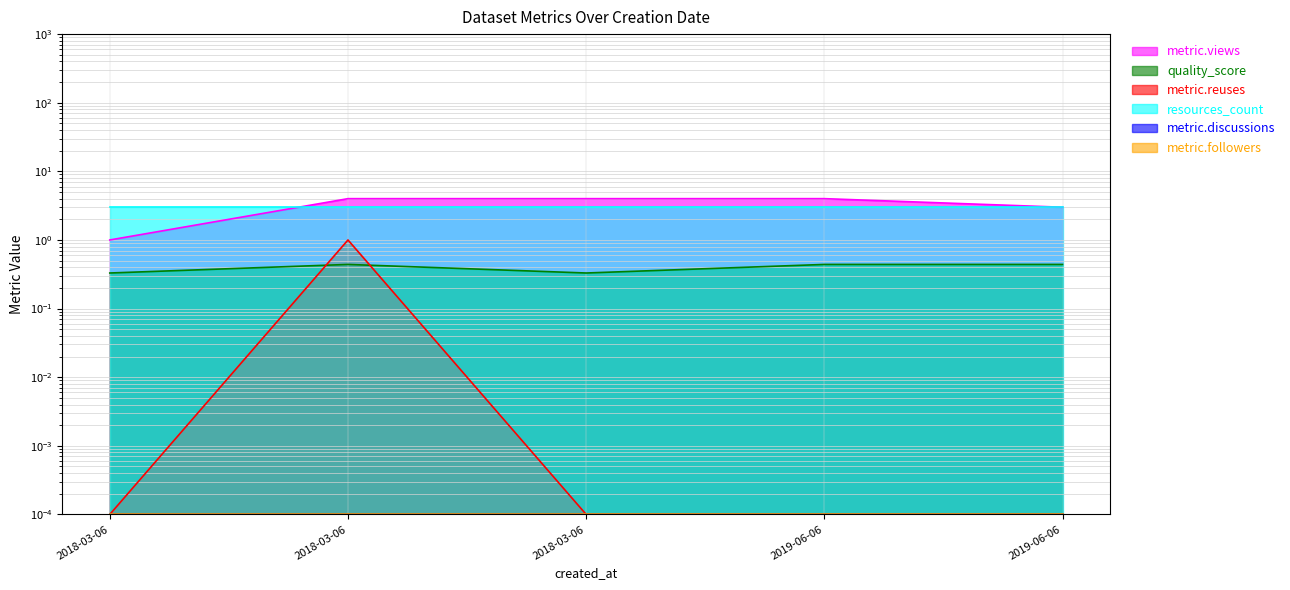

In metric.reuses, how many points are higher than both neighbors (excluding endpoints)?

1